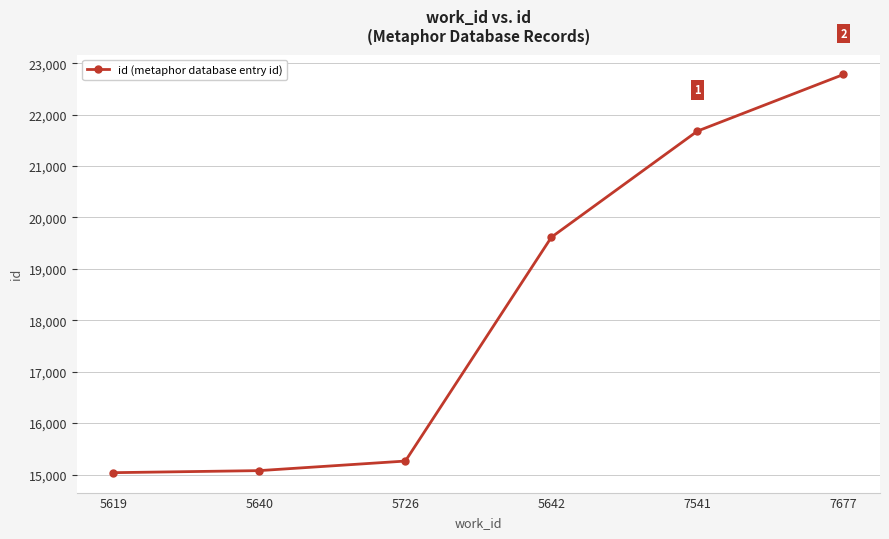

What is the difference between the maximum and second lowest values?

7705